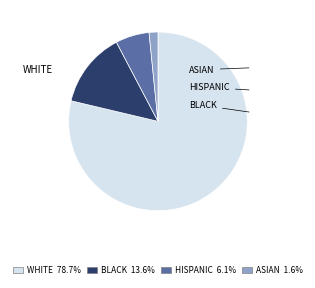

Combined, do ASIAN 1.6% and HISPANIC 6.1% account for over 50%?

No